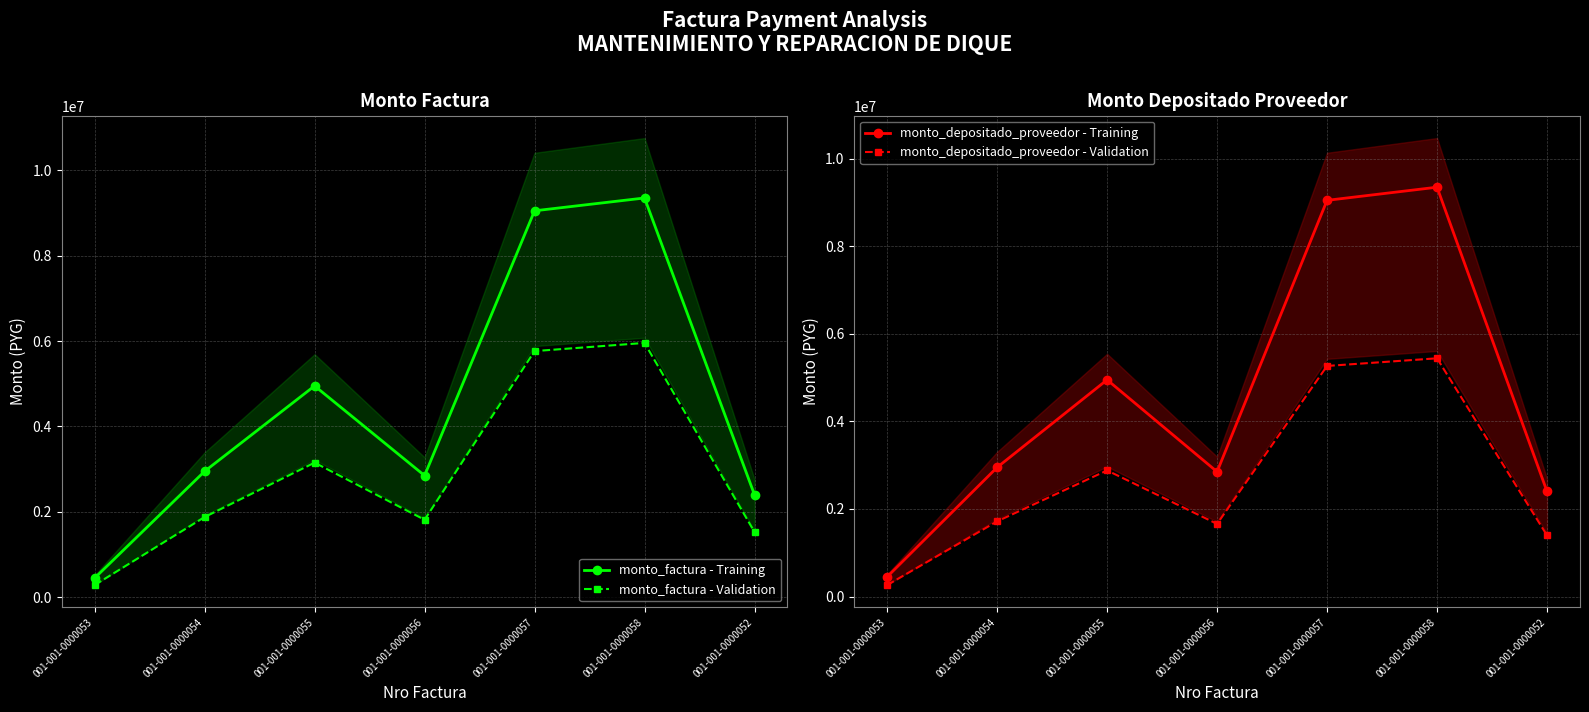

Which label corresponds to the smallest value in the chart?

001-001-0000053